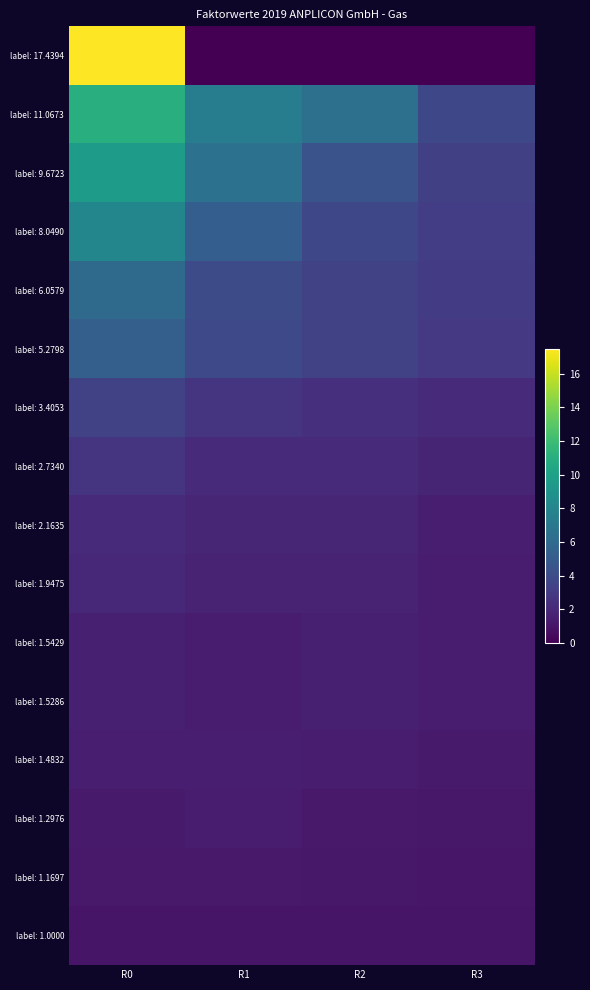

Reading left to right, transcribe all the data shown in this chart.

label: 17.4394: R0=17.4	R1=0.0	R2=0.0	R3=0.0
label: 11.0673: R0=11.1	R1=7.4	R2=6.4	R3=3.8
label: 9.6723: R0=9.7	R1=6.5	R2=4.5	R3=3.3
label: 8.0490: R0=8.0	R1=5.2	R2=3.8	R3=3.2
label: 6.0579: R0=6.1	R1=4.0	R2=3.4	R3=3.0
label: 5.2798: R0=5.3	R1=3.8	R2=3.4	R3=2.9
label: 3.4053: R0=3.4	R1=2.7	R2=2.4	R3=2.1
label: 2.7340: R0=2.7	R1=2.1	R2=2.1	R3=1.8
label: 2.1635: R0=2.2	R1=1.9	R2=1.9	R3=1.4
label: 1.9475: R0=1.9	R1=1.7	R2=1.7	R3=1.4
label: 1.5429: R0=1.5	R1=1.4	R2=1.5	R3=1.3
label: 1.5286: R0=1.5	R1=1.4	R2=1.5	R3=1.3
label: 1.4832: R0=1.5	R1=1.4	R2=1.4	R3=1.2
label: 1.2976: R0=1.3	R1=1.3	R2=1.2	R3=1.1
label: 1.1697: R0=1.2	R1=1.2	R2=1.2	R3=1.0
label: 1.0000: R0=1.0	R1=1.0	R2=1.0	R3=1.0